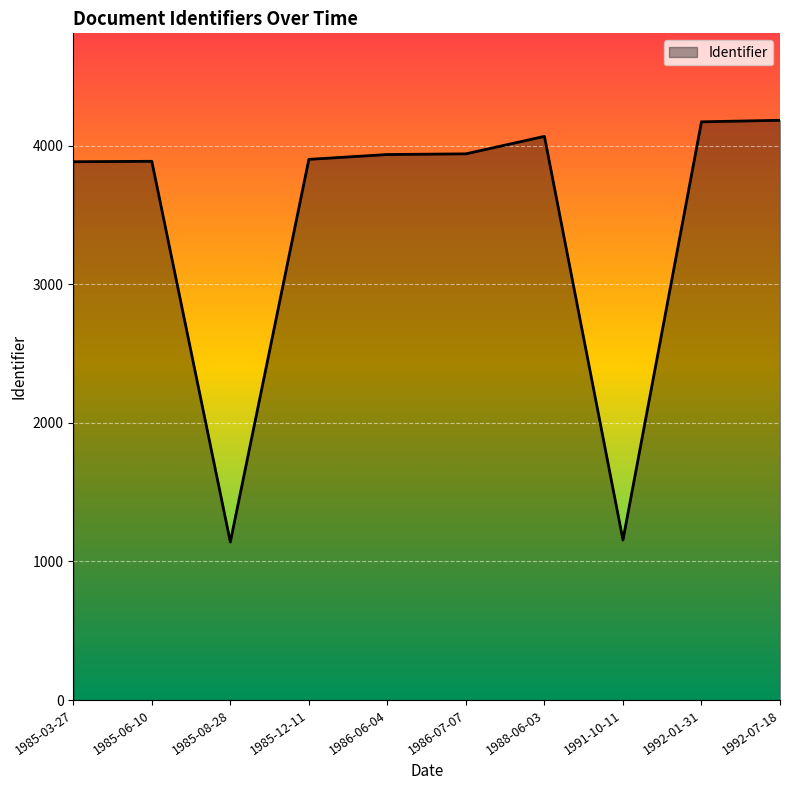

What is the difference between the maximum and minimum values?

3043